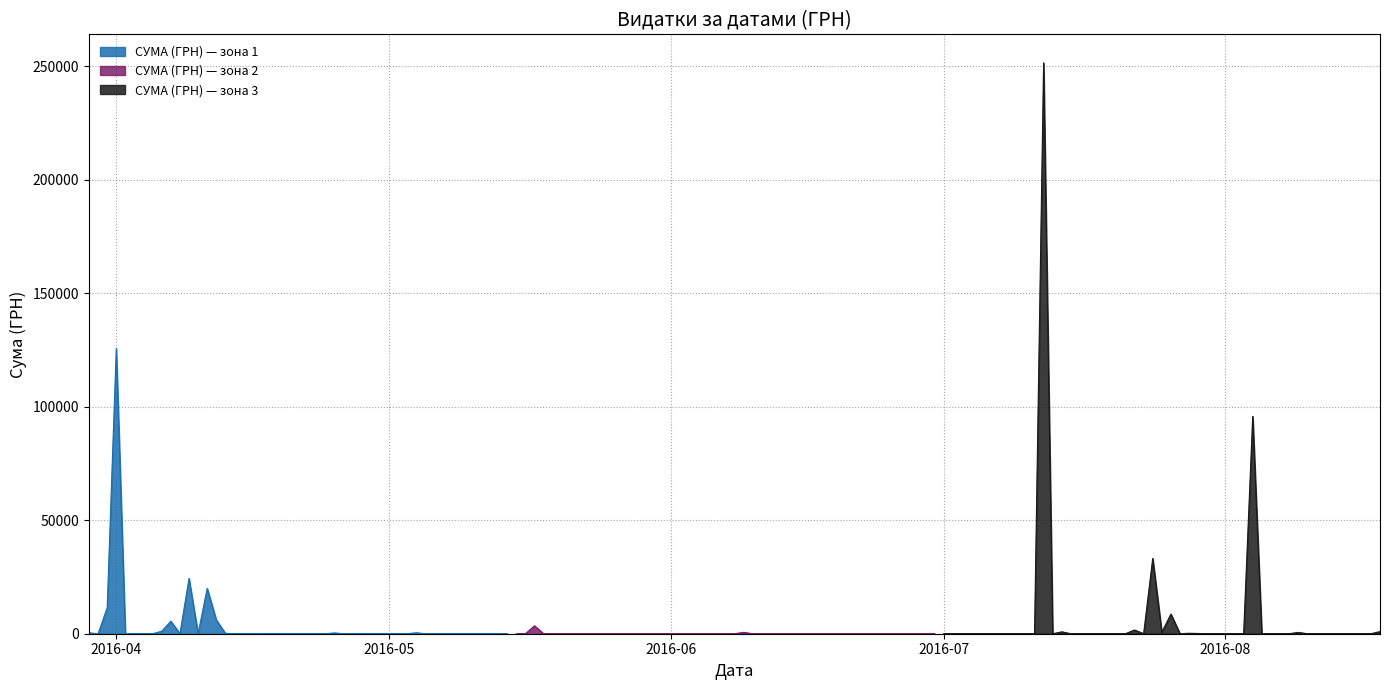

The chart shows a value of 4835.2 at 12.04.2016. True or false?

True